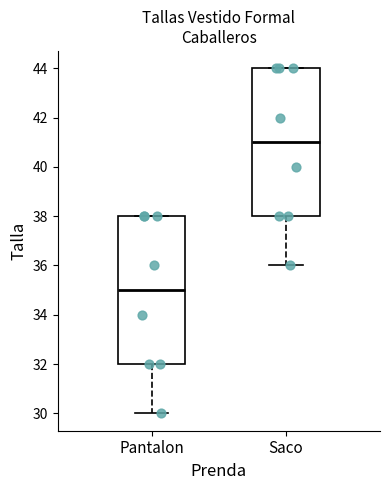

Reading left to right, transcribe this box plot: for each box, give where its median line is, the range the box spans, and where its two whiskers end, as read against the y-axis. The values are not printed on the chart, so give them approximately, as read against the axis.

Pantalon: median 35, box 32 to 38, whiskers 30 to 38
Saco: median 41, box 38 to 44, whiskers 36 to 44